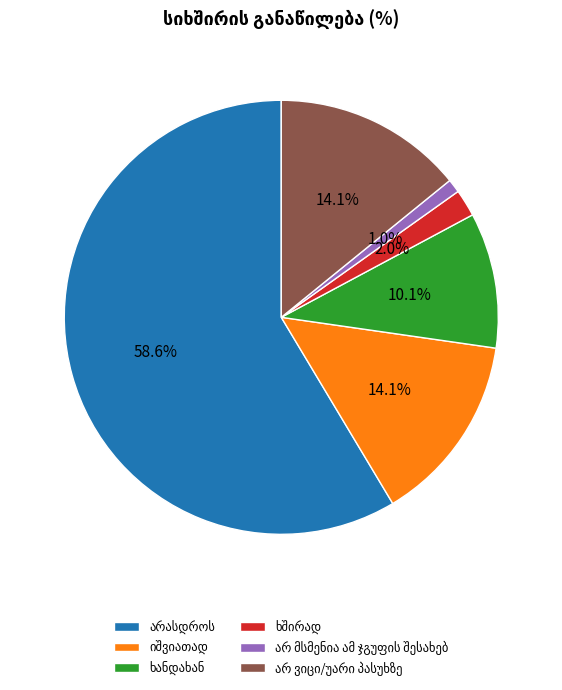

Does any single category account for the majority?

Yes